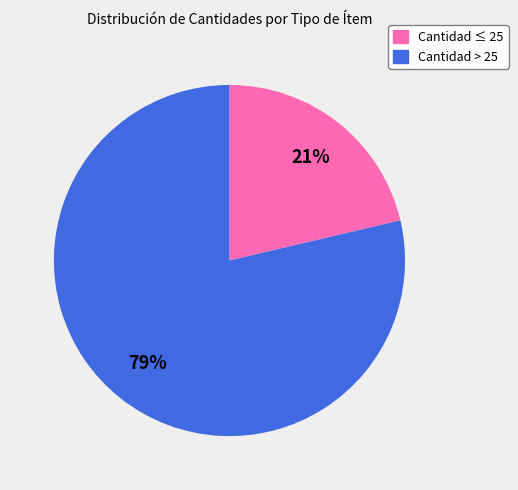

The Cantidad ≤ 25 slice represents 21% of the pie. True or false?

True